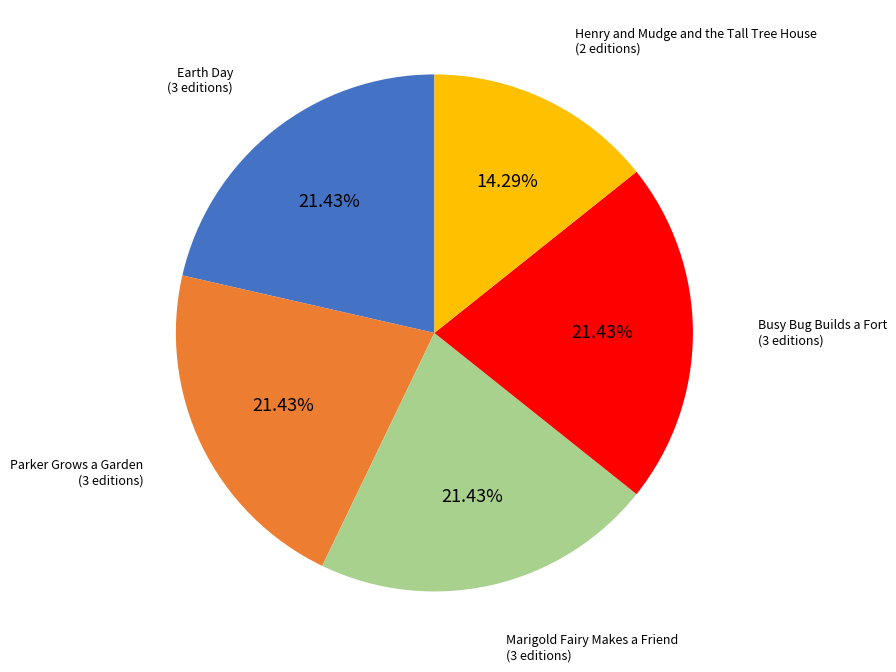

Is there any slice that represents more than half of the pie?

No